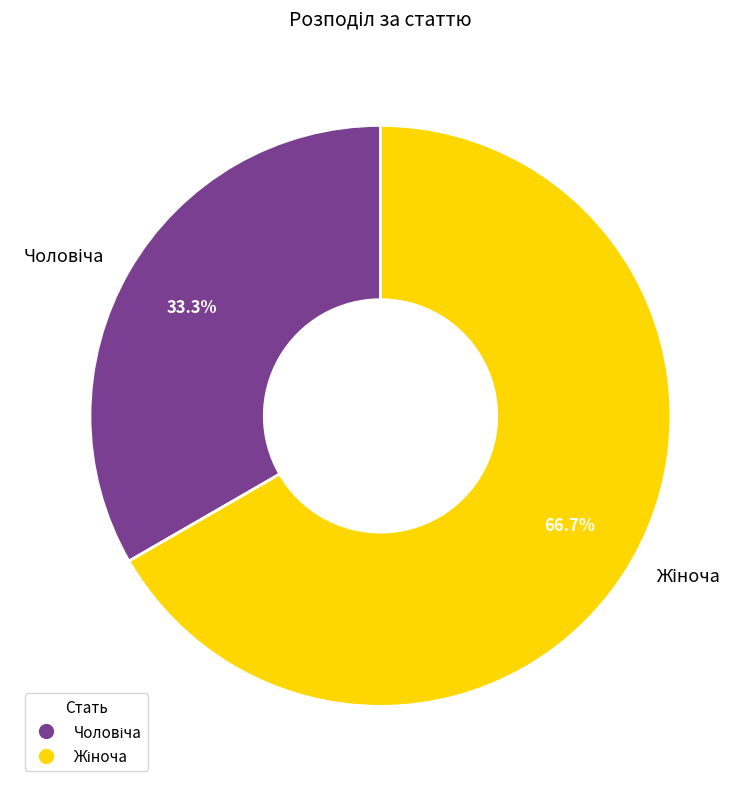

Count the number of slices in the pie.

2